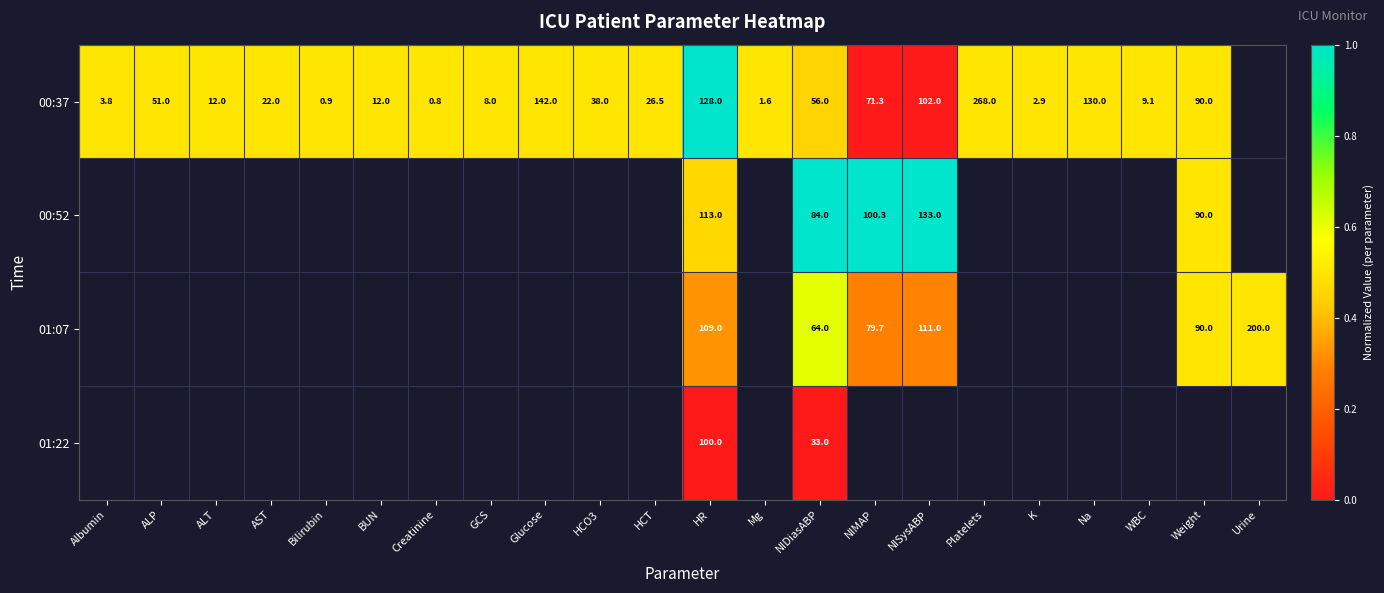

Which label corresponds to the smallest value in the chart?

NIMAP